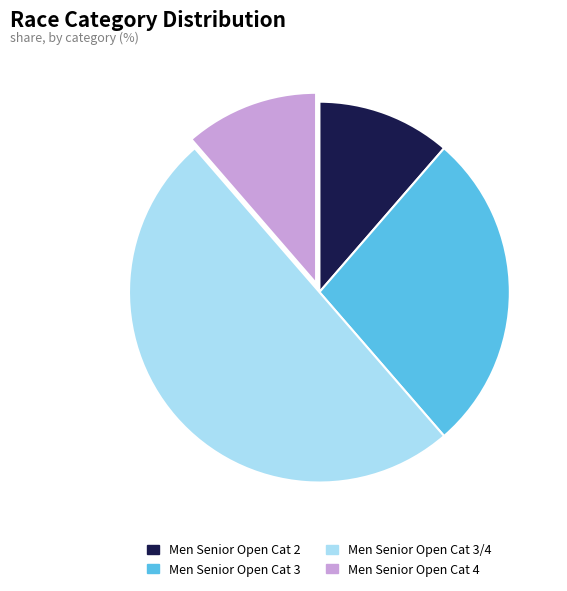

What is the ratio of the value at Men Senior Open Cat 3/4 to the value at Men Senior Open Cat 2?

4.4